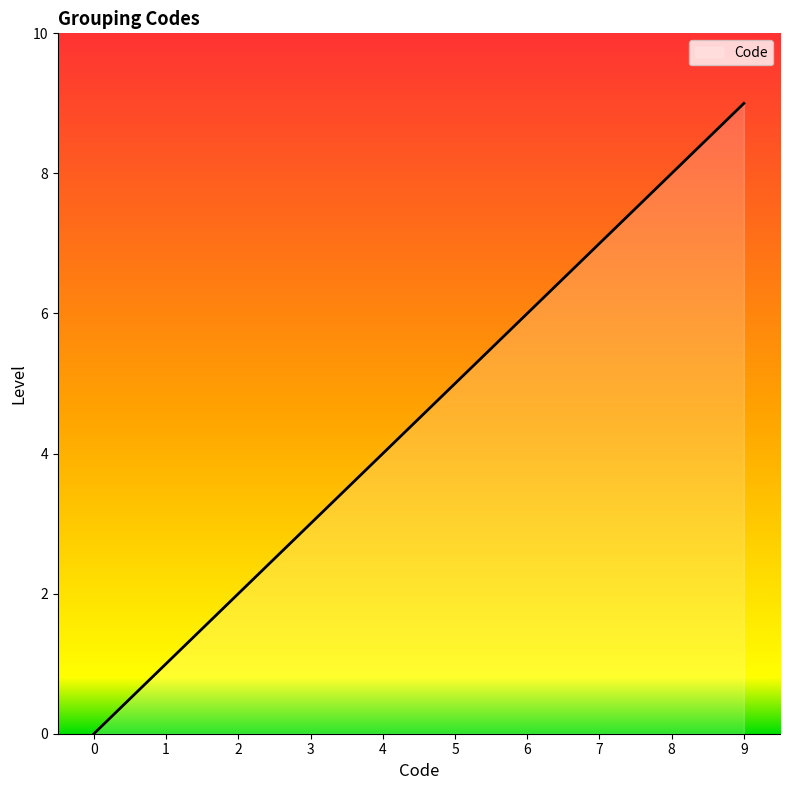

What is the greatest value displayed?

9